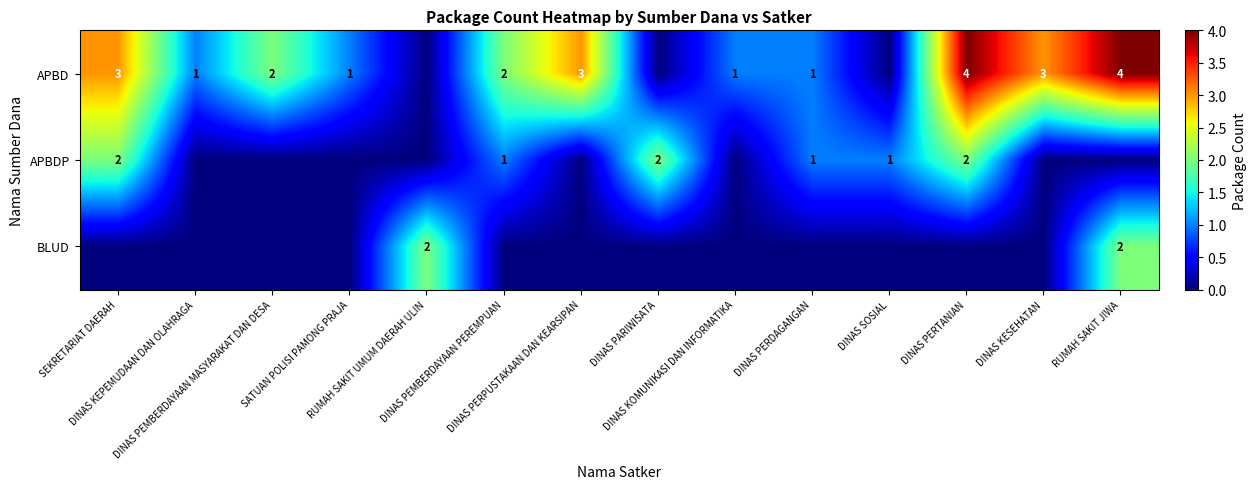

What is the difference between the maximum and second lowest values in the APBDP series?

2